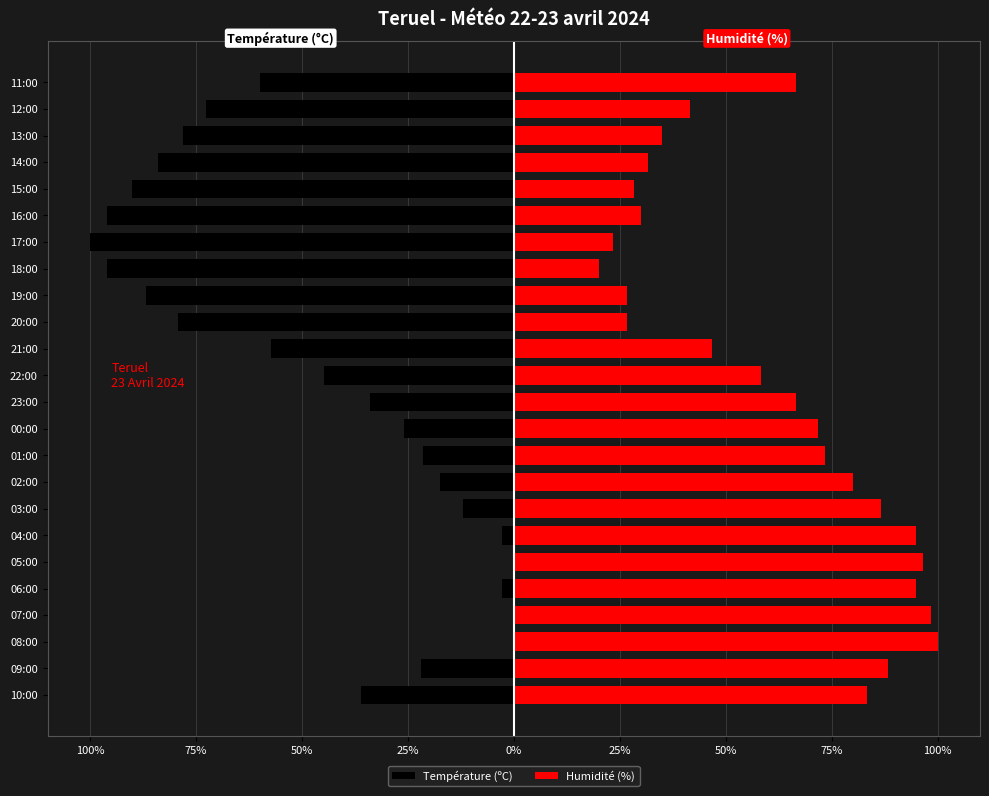

List the series in order of their peak value, lowest first.

Température (ºC), Humidité (%)